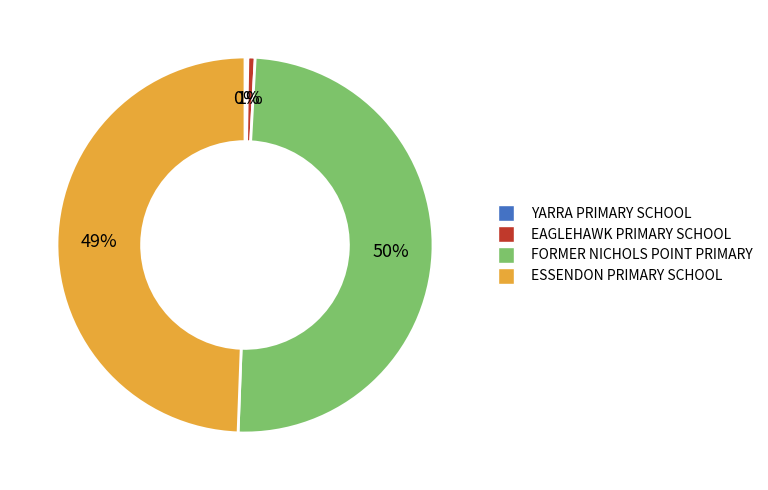

To the nearest percent, what percentage of the pie is FORMER NICHOLS POINT PRIMARY?

50%